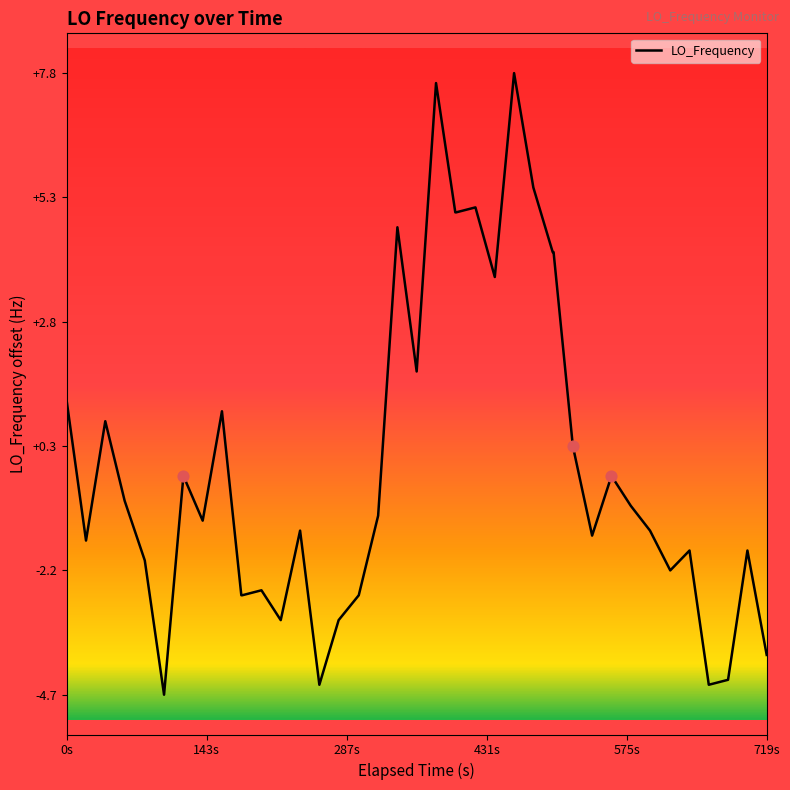

What is the difference between the maximum and minimum values?

12.5